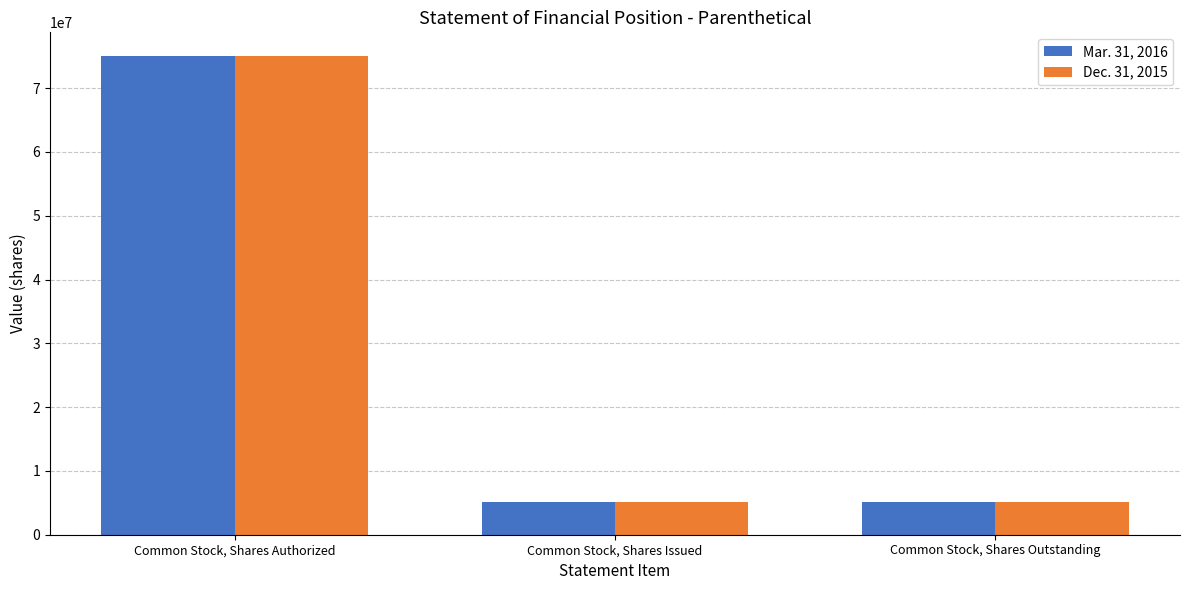

What is the sum of all Dec. 31, 2015 values?

85288000